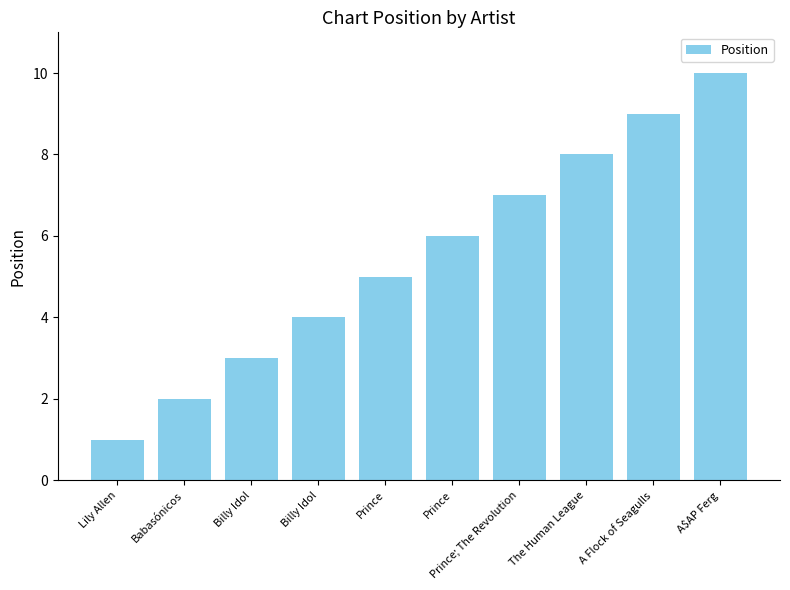

Reading left to right, transcribe all the data shown in this chart.

Lily Allen=1	Babasónicos=2	Billy Idol=3	Billy Idol=4	Prince=5	Prince=6	Prince; The Revolution=7	The Human League=8	A Flock of Seagulls=9	A$AP Ferg=10